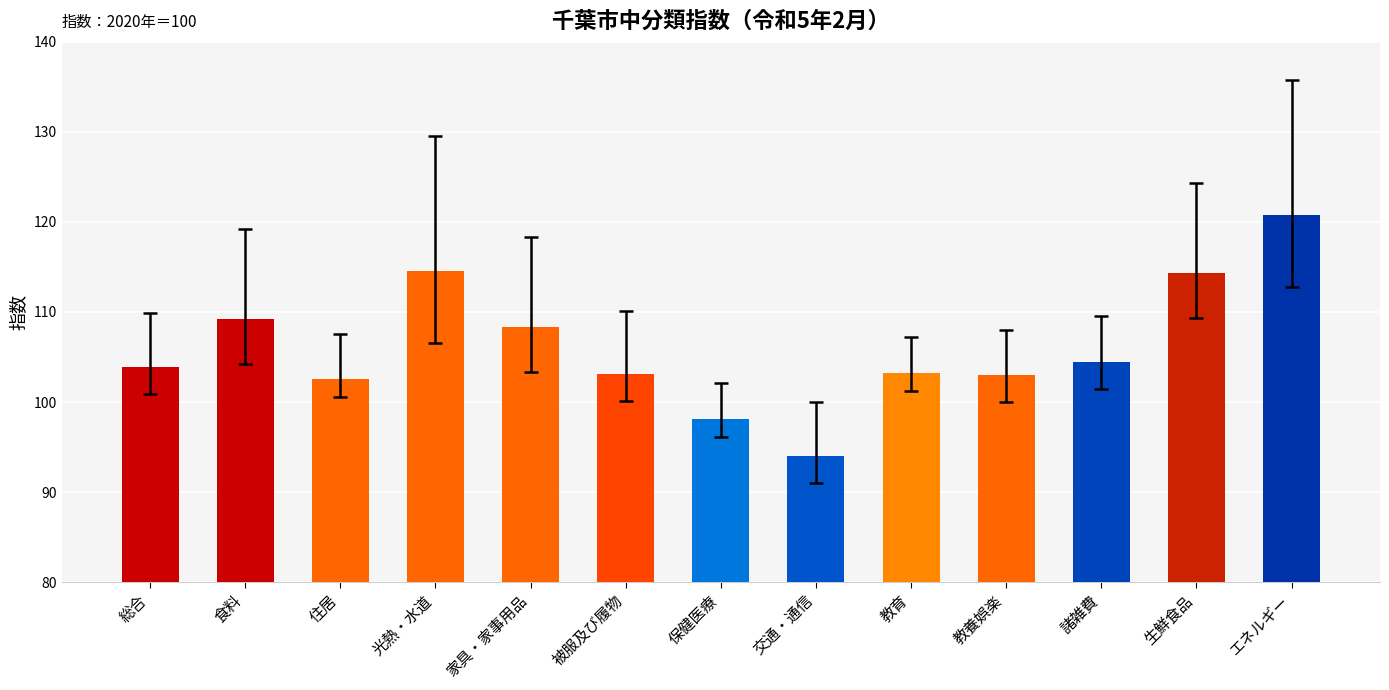

At which label does the data first exceed 103?

総合